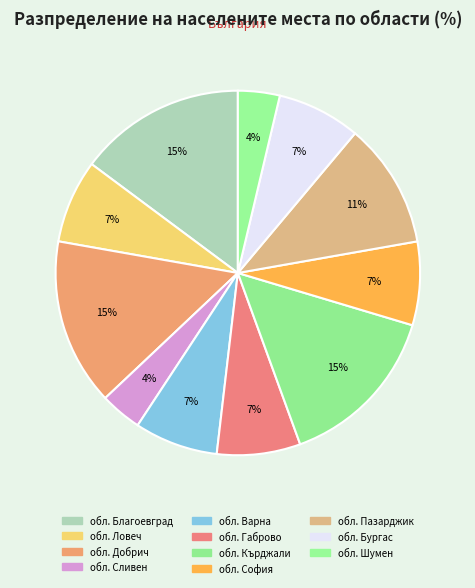

True or false: обл. Бургас accounts for 7% of the total.

True